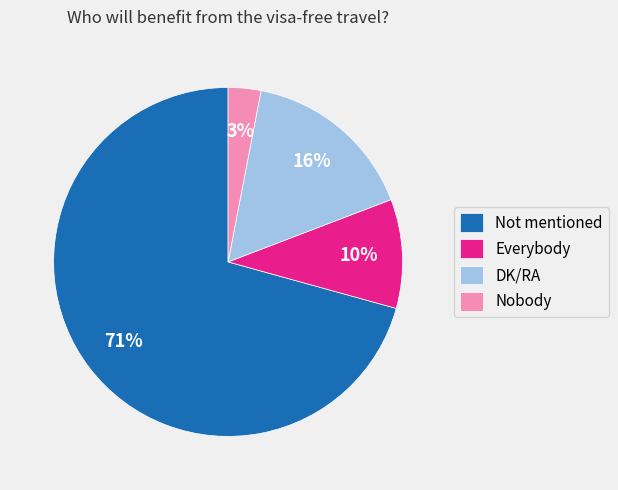

Does any single category account for the majority?

Yes